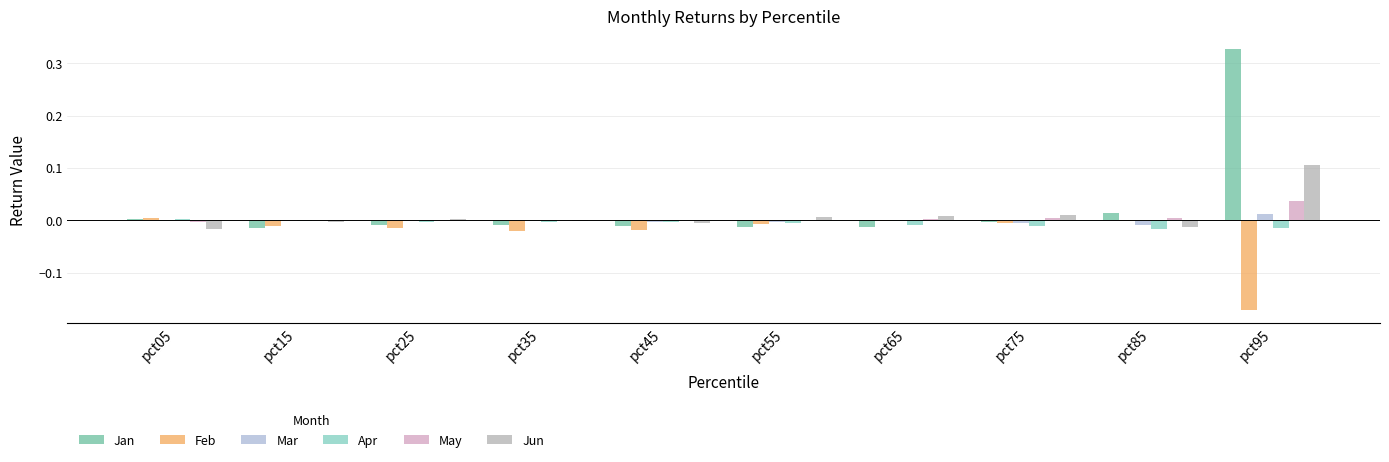

Between pct15 and pct95, which series saw the biggest shift?

Jan